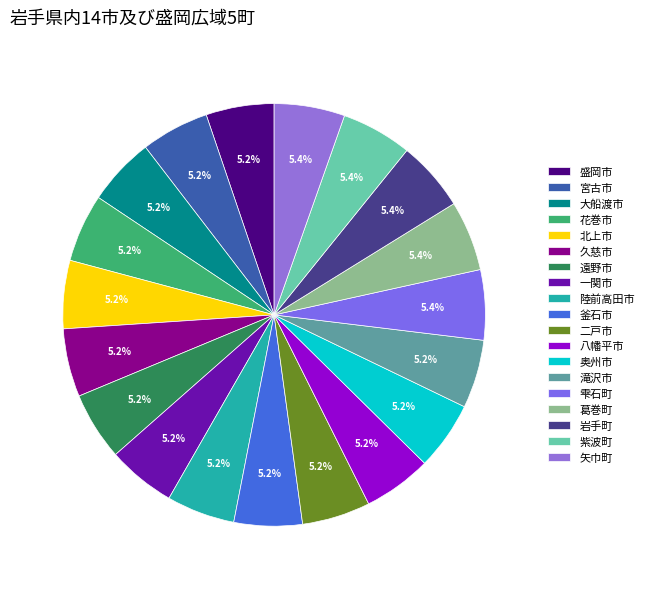

What is the change in value from 八幡平市 to 矢巾町?

+1087